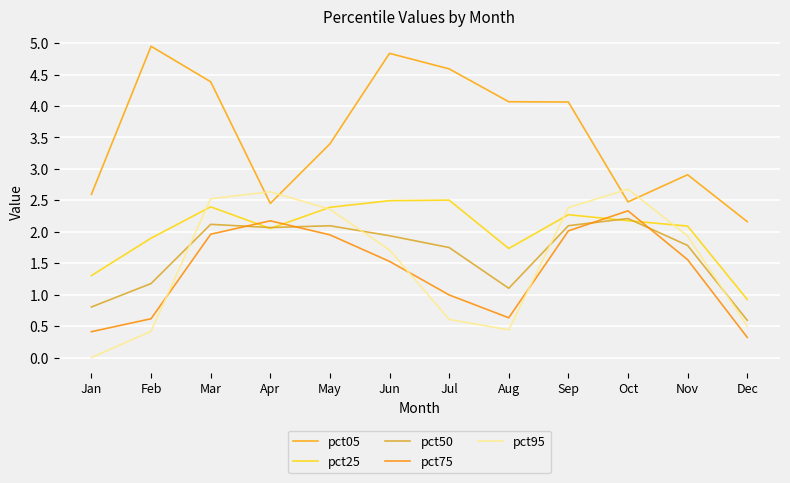

What is the average value of the pct75 series?

1.4